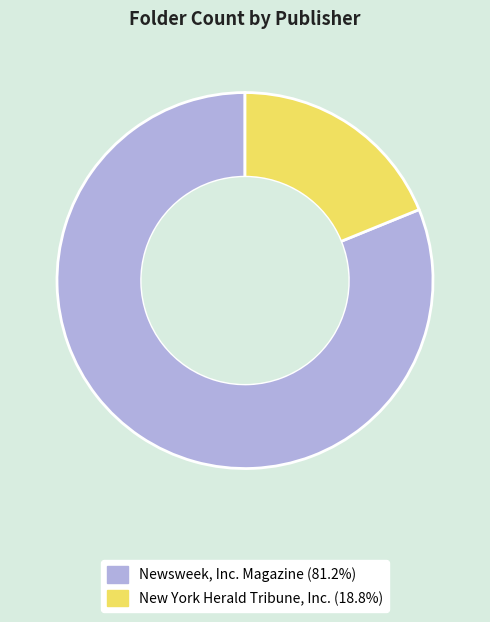

Count the number of slices in the pie.

2